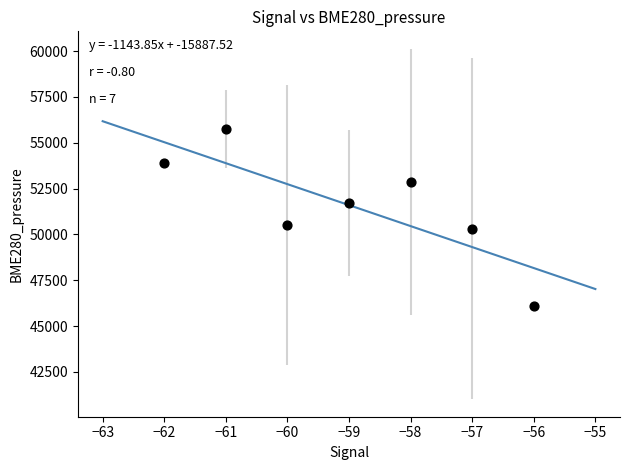

What Y value in the scatter plot is closest to 50922?

50534.5